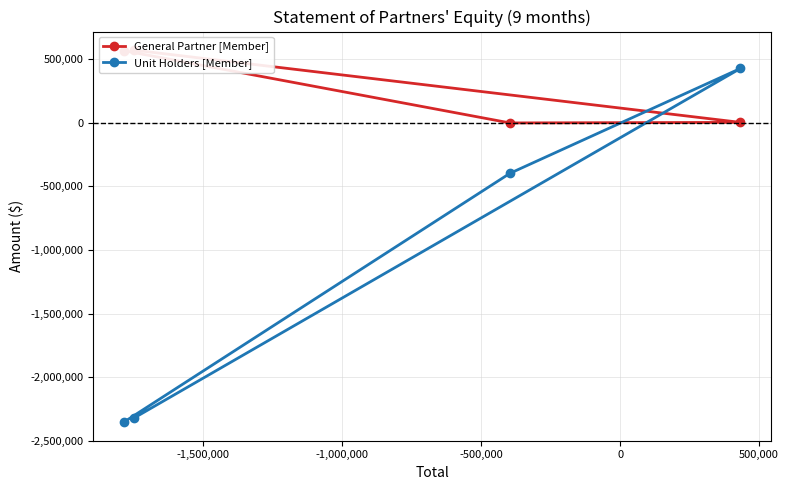

What is the maximum value for Unit Holders [Member]?

428707